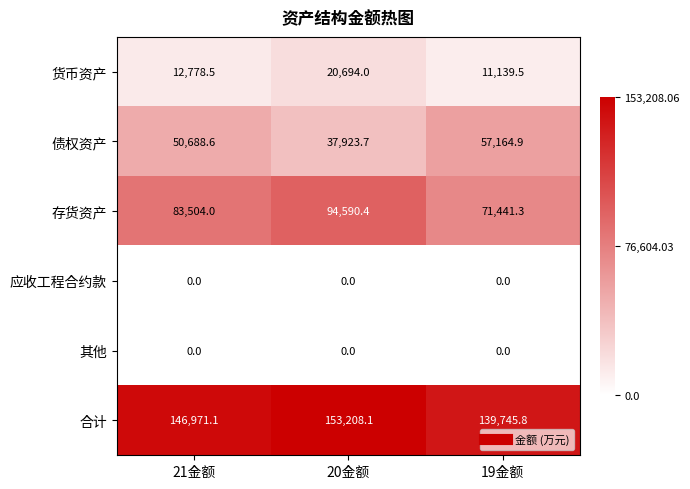

Reading right to left, what are all the values shown in this chart?

货币资产: 19金额=11139.5	20金额=20694.0	21金额=12778.5
债权资产: 19金额=57164.9	20金额=37923.7	21金额=50688.6
存货资产: 19金额=71441.3	20金额=94590.4	21金额=83504.0
应收工程合约款: 19金额=0.0	20金额=0.0	21金额=0.0
其他: 19金额=0.0	20金额=0.0	21金额=0.0
合计: 19金额=139745.8	20金额=153208.1	21金额=146971.1